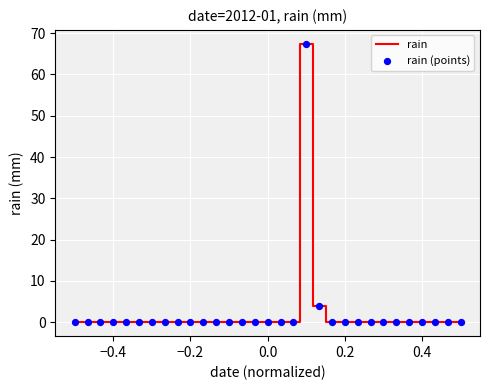

What is the greatest value displayed?

67.4